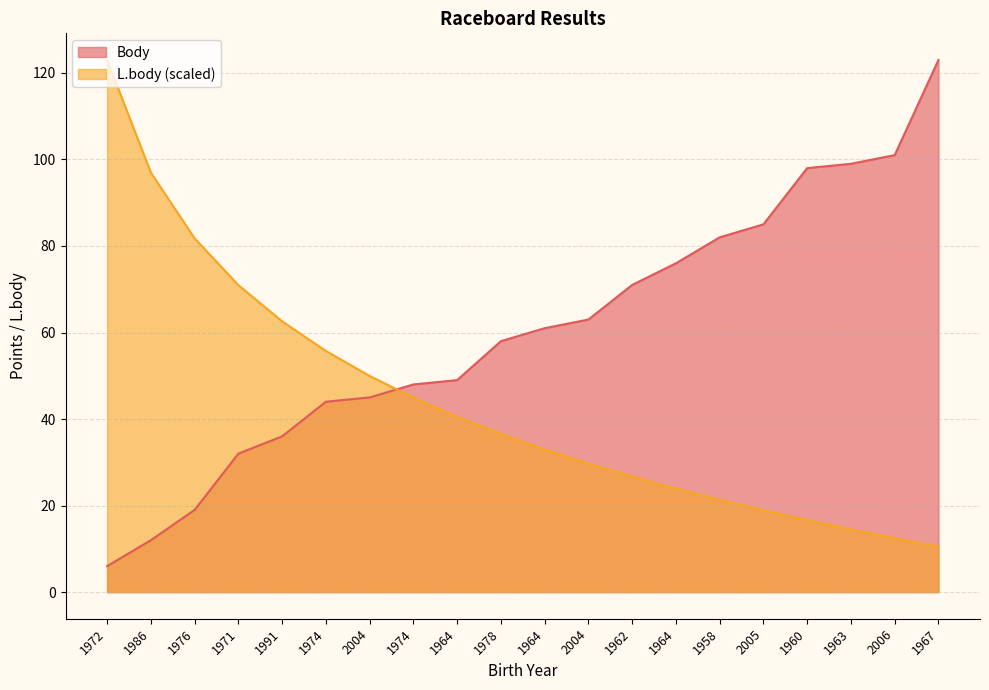

How many intersections are there between Body and L.body?

1